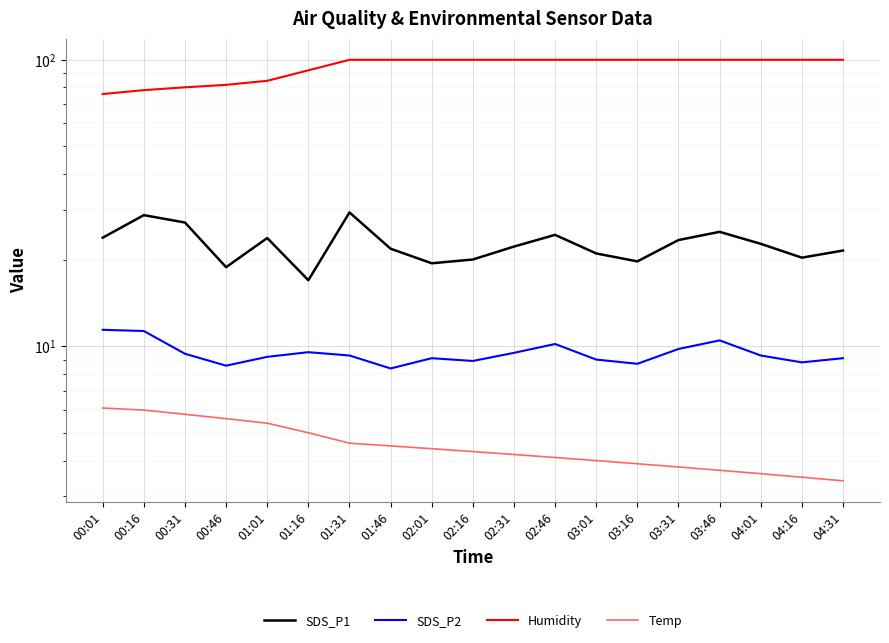

True or false: Temp and Humidity cross at least once.

False